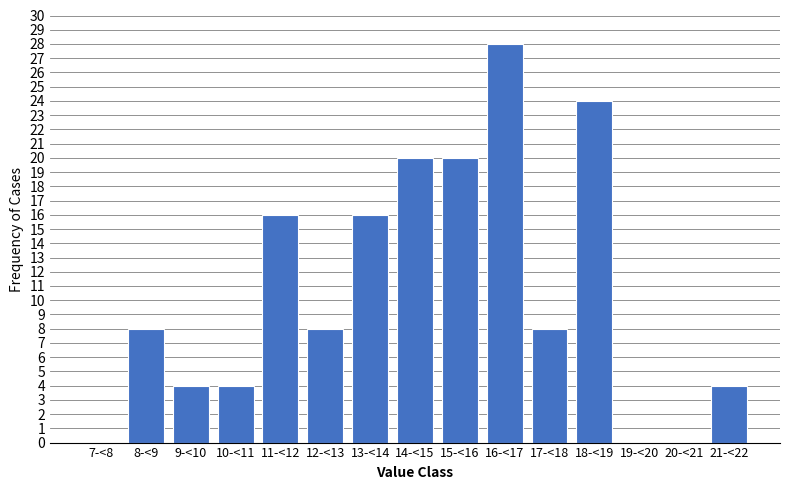

Reading right to left, what are all the values shown in this chart?

21-<22=4	20-<21=0	19-<20=0	18-<19=24	17-<18=8	16-<17=28	15-<16=20	14-<15=20	13-<14=16	12-<13=8	11-<12=16	10-<11=4	9-<10=4	8-<9=8	7-<8=0